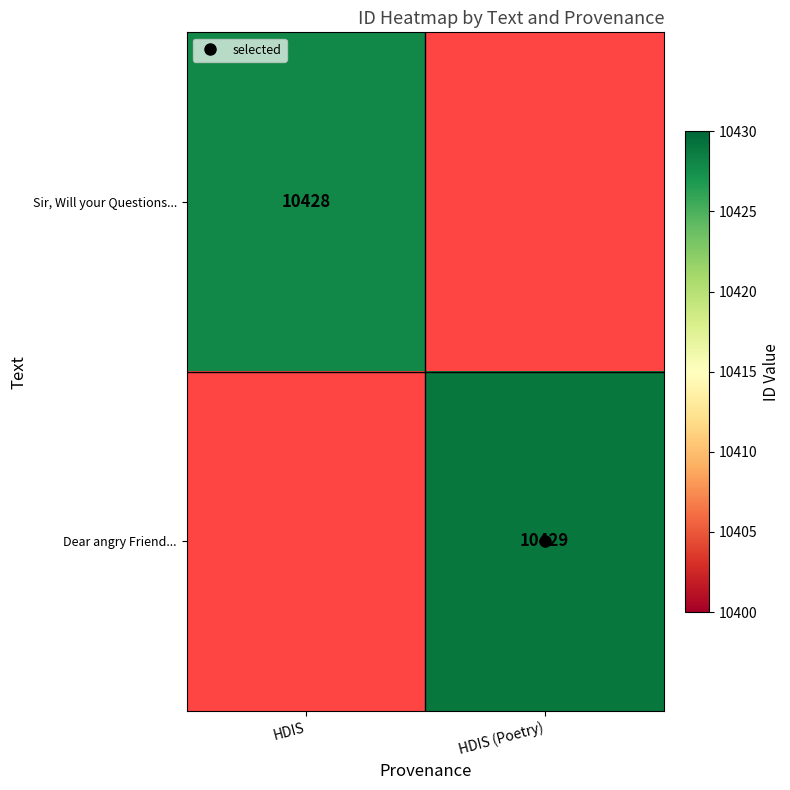

Which category has the lowest value in the Dear angry Friend... series?

HDIS